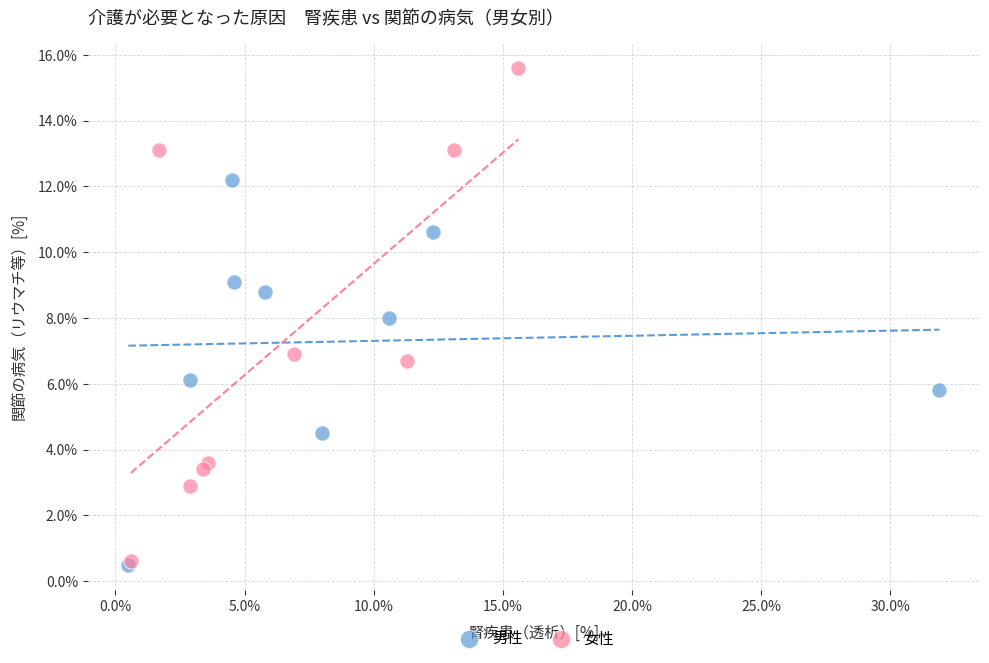

Which series contains the highest Y value?

女性